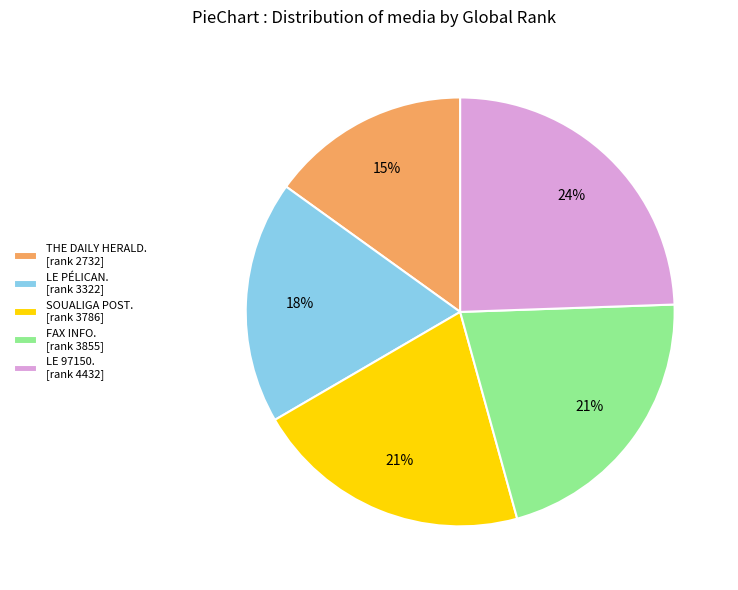

To the nearest percent, what percentage of the pie is FAX INFO. [rank 3855]?

21%